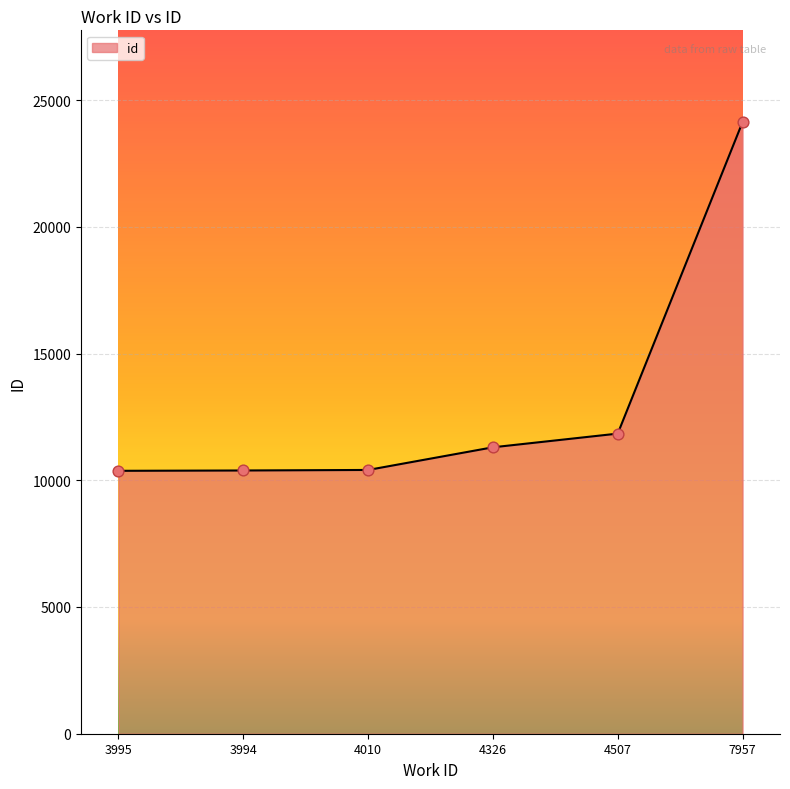

What is the ratio of the value at 4010 to the value at 4326?

0.9